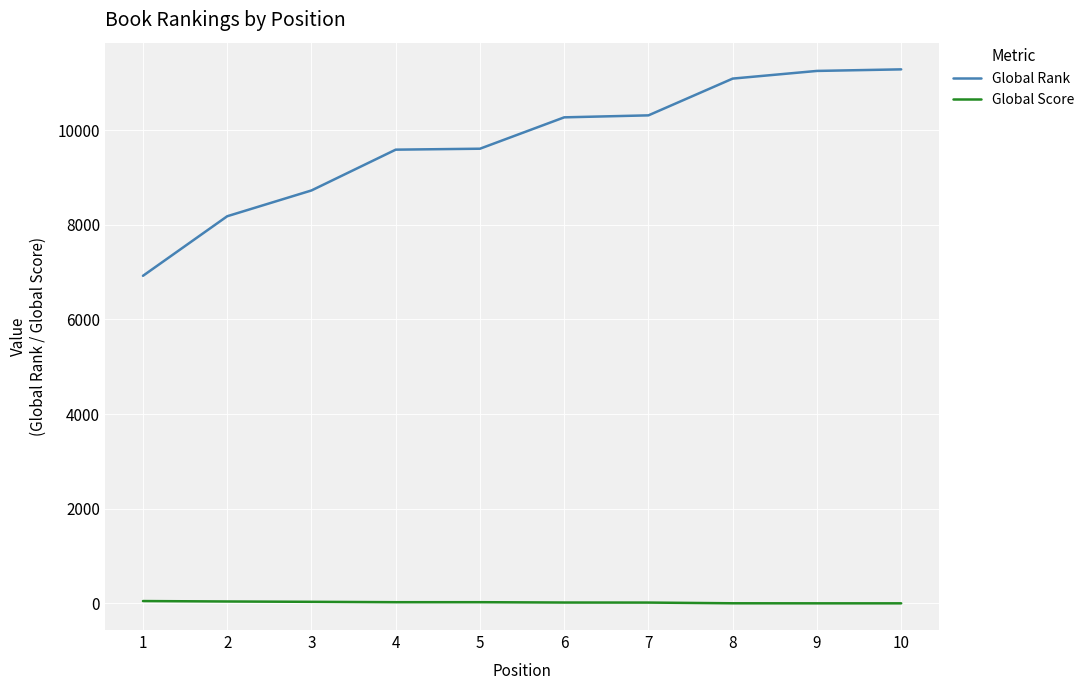

How many lines are shown in the chart?

2